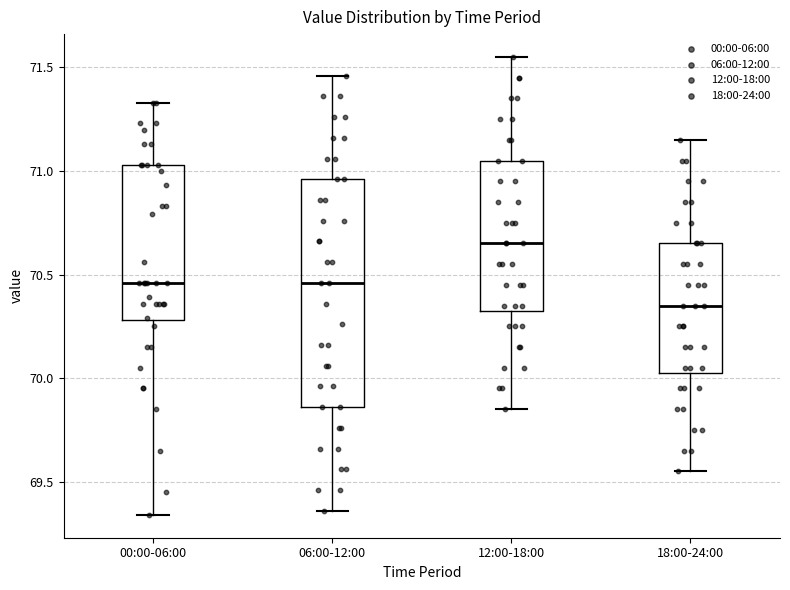

Reading left to right, transcribe this box plot: for each box, give where its median line is, the range the box spans, and where its two whiskers end, as read against the y-axis. The values are not printed on the chart, so give them approximately, as read against the axis.

00:00-06:00: median 70.45, box 70.30 to 71.05, whiskers 69.35 to 71.35
06:00-12:00: median 70.45, box 69.85 to 70.95, whiskers 69.35 to 71.45
12:00-18:00: median 70.65, box 70.35 to 71.05, whiskers 69.85 to 71.55
18:00-24:00: median 70.35, box 70.05 to 70.65, whiskers 69.55 to 71.15